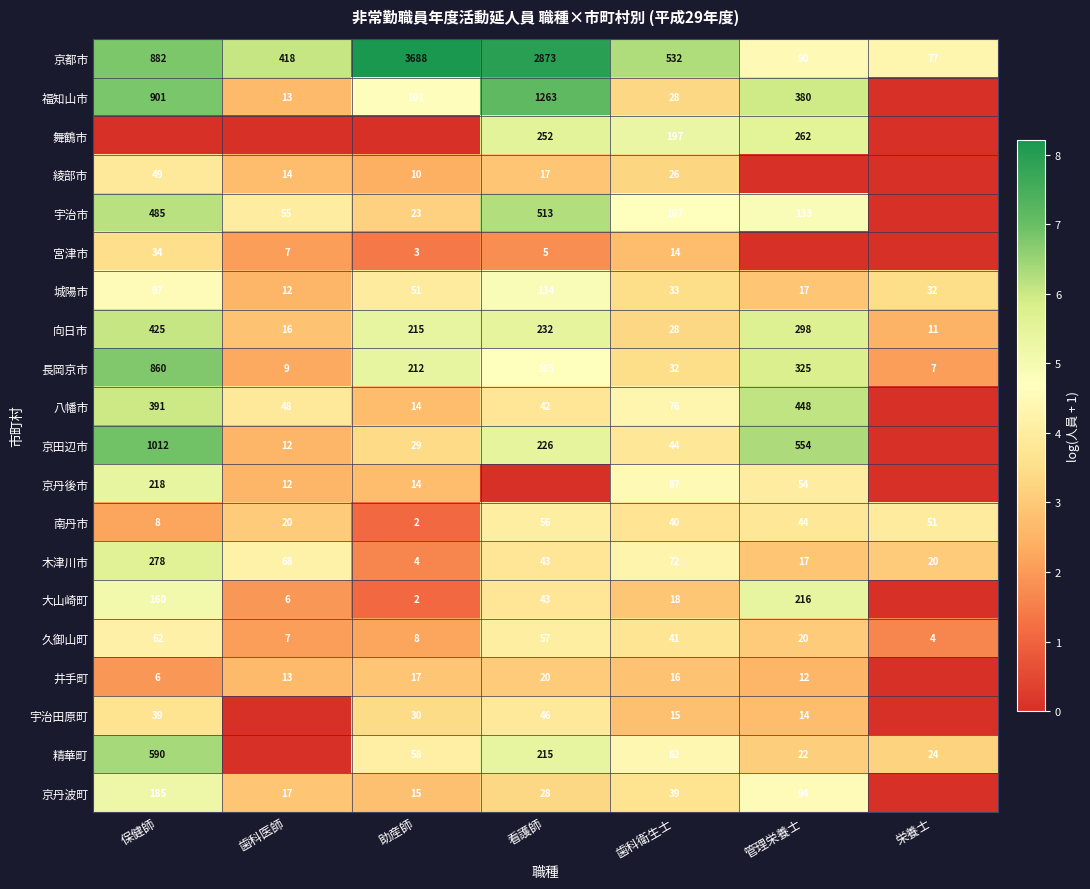

What is the highest value of the 南丹市 series?

56